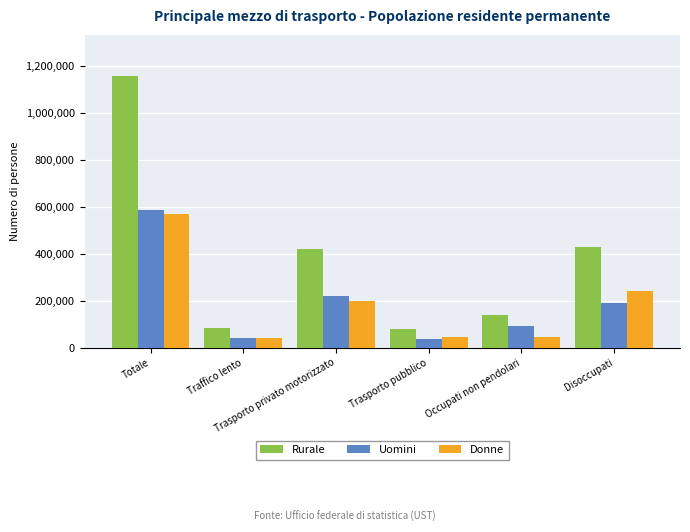

Is the value of Uomini at Trasporto privato motorizzato greater than the value of Donne at Totale?

No